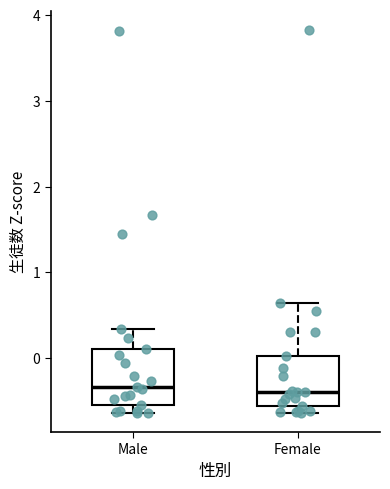

Reading left to right, read every box against the y-axis: the position of its median line, the range the box covers, and the ends of its whiskers. The values are not printed on the chart, so give them approximately, as read against the axis.

Male: median -0.3, box -0.6 to 0.1, whiskers -0.6 (just below the box's lower edge) to 0.3
Female: median -0.4, box -0.6 to 0.0, whiskers -0.6 (just below the box's lower edge) to 0.6